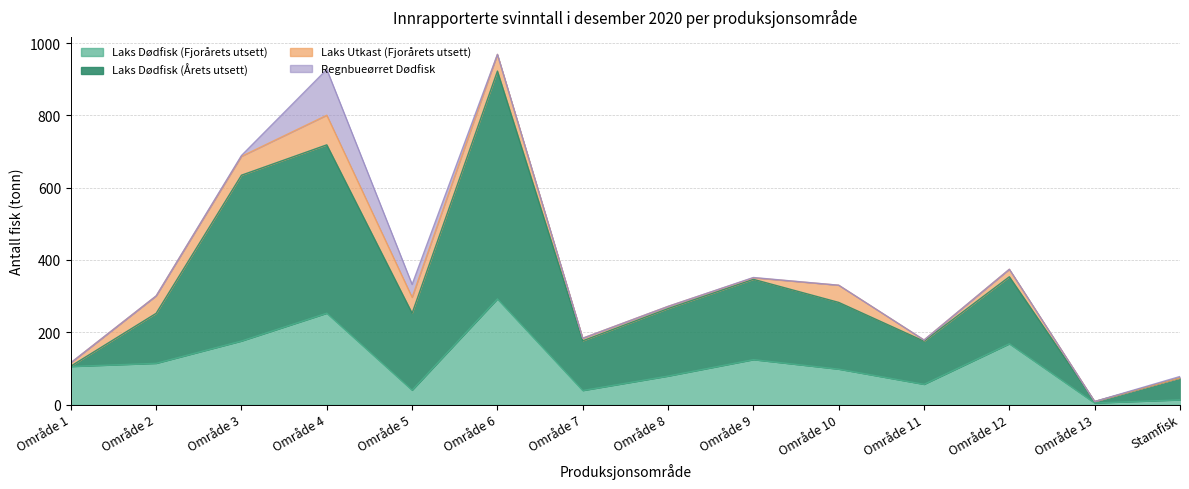

True or false: Laks Dødfisk (Fjorårets utsett) and Laks Dødfisk (Årets utsett) intersect in this chart.

False